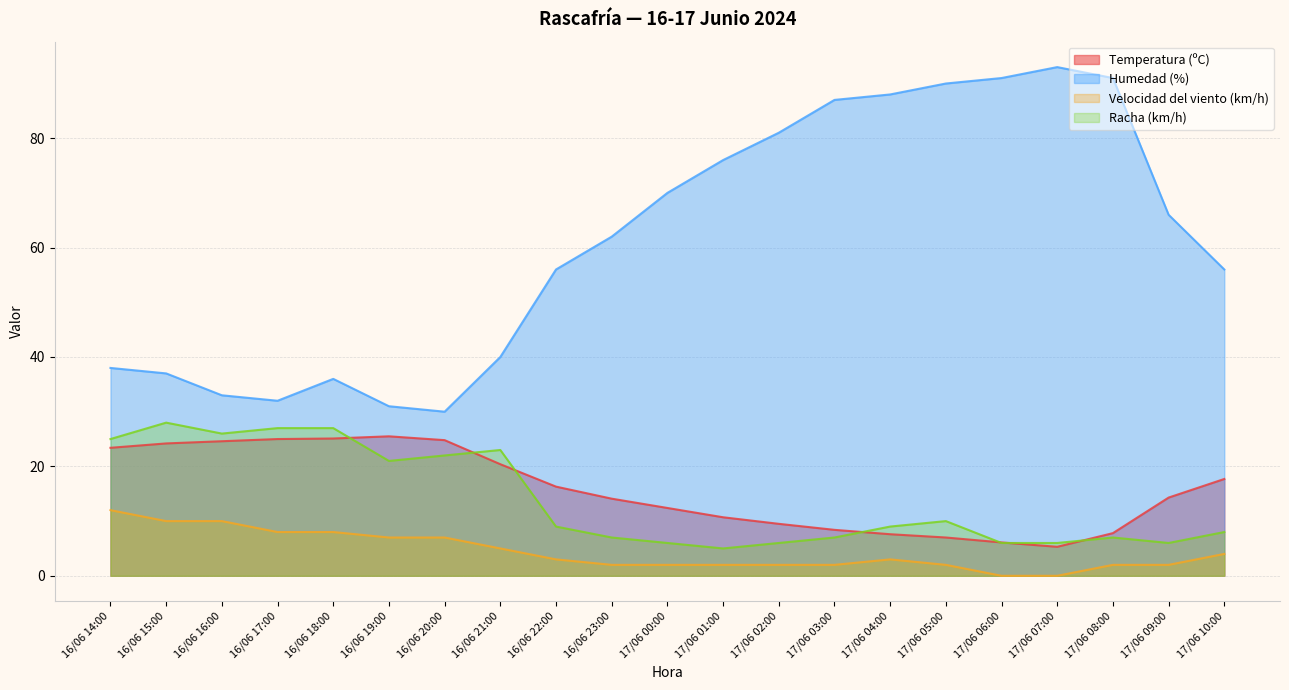

What is the maximum value for Humedad (%)?

93.0